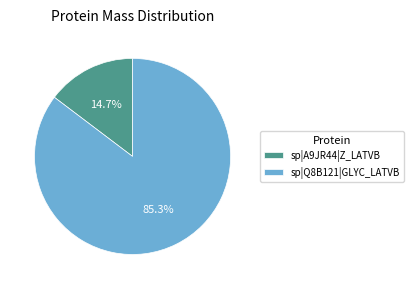

Rank the categories by value from highest to lowest.

sp|Q8B121|GLYC_LATVB, sp|A9JR44|Z_LATVB